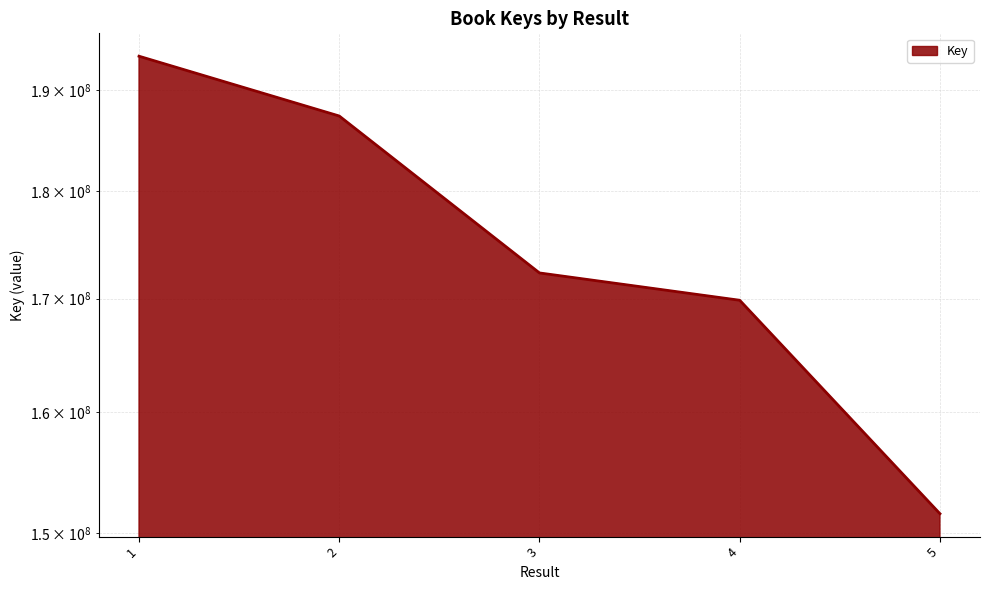

What value does the data have at 1, to the nearest 10?

193446670